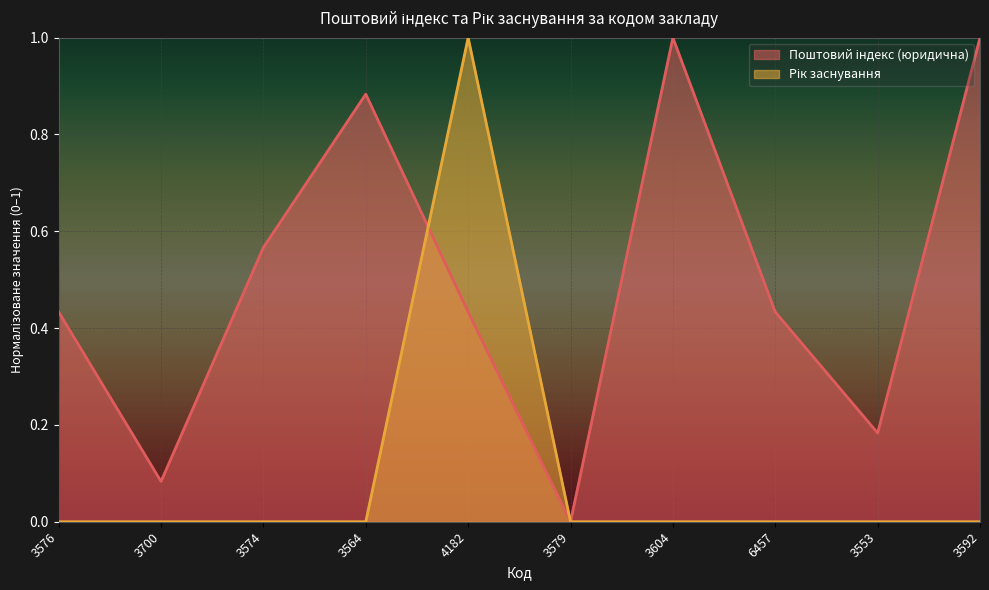

Count the number of categories in the chart.

10